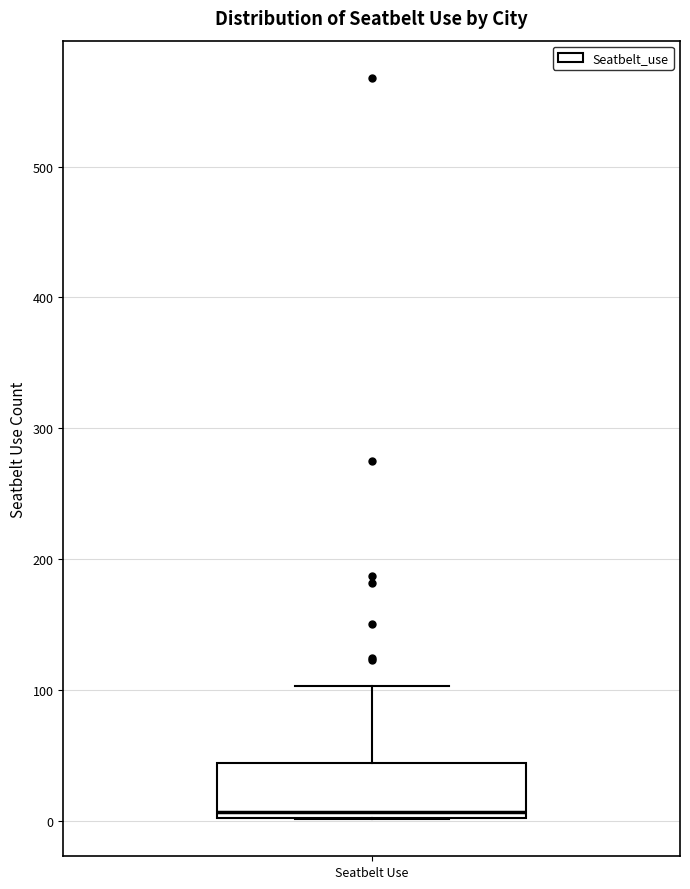

Transcribe this box plot: give where the median line is, the range the box spans, and where the two whiskers end, as read against the y-axis. The values are not printed on the chart, so give them approximately, as read against the axis.

median 10, box 0 to 40, whiskers 0 to 100